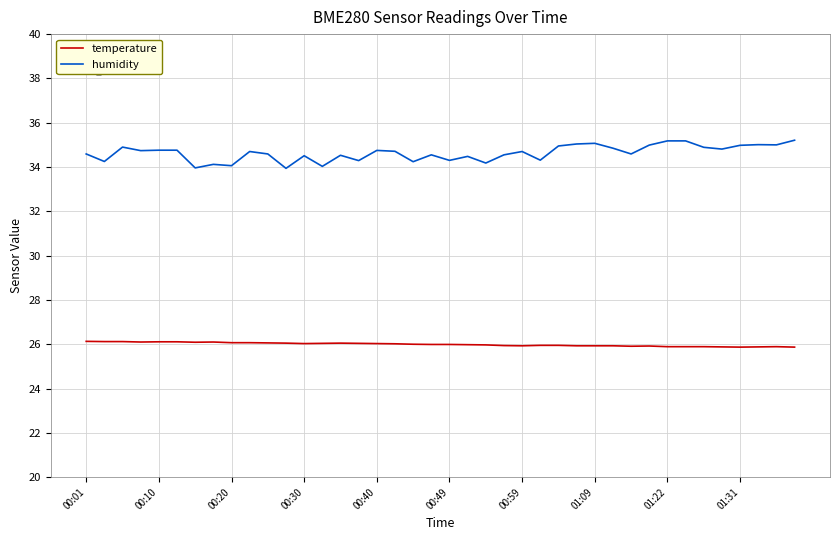

Which series has the widest spread of values?

humidity